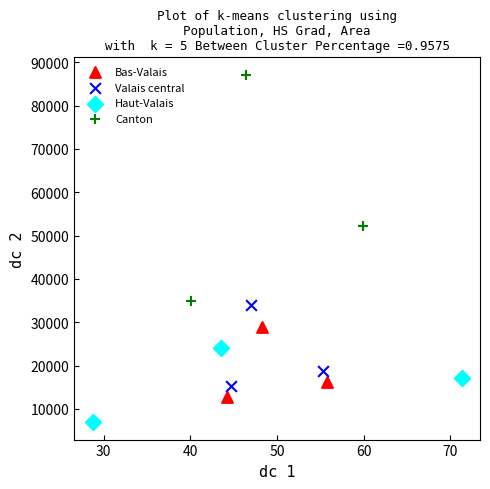

Which series contains the lowest Y value?

Haut-Valais